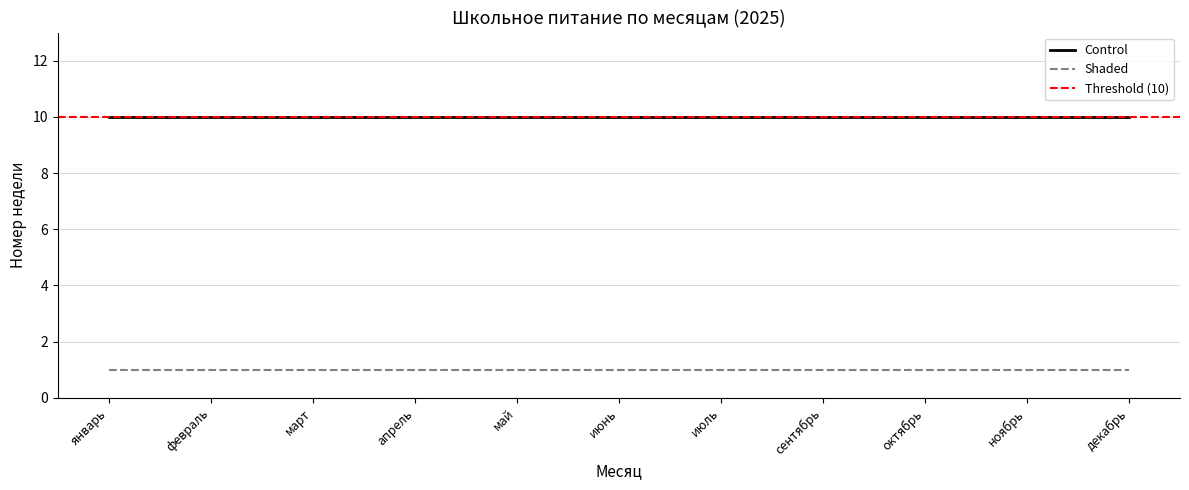

At which category is the sum across all series the highest?

ноябрь